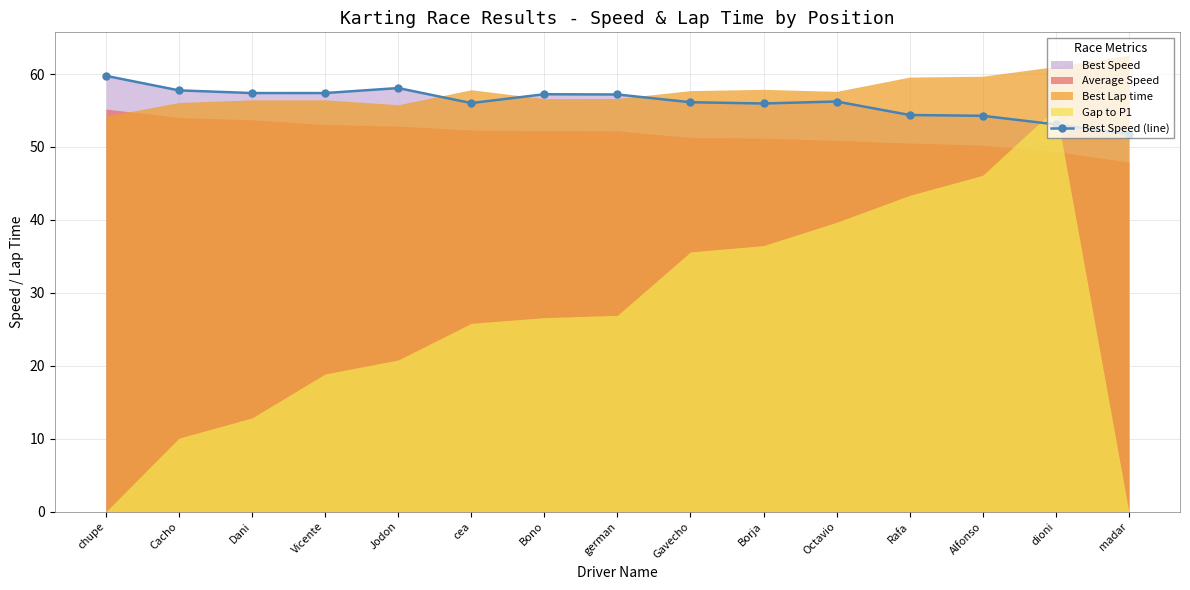

How many data points does each series have?

15